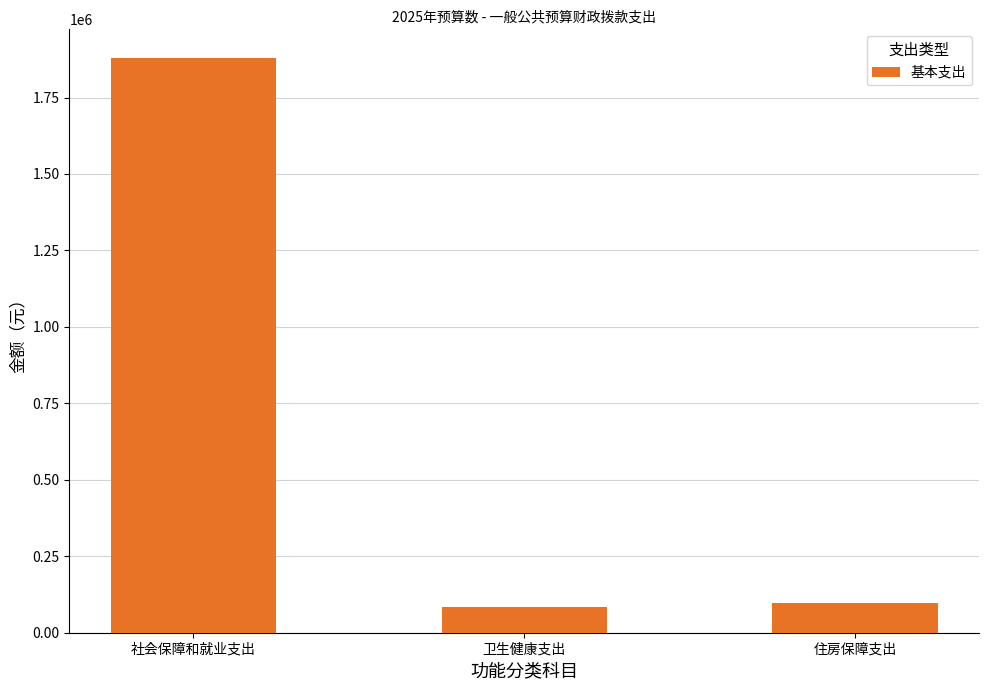

How many values are below 98157?

1